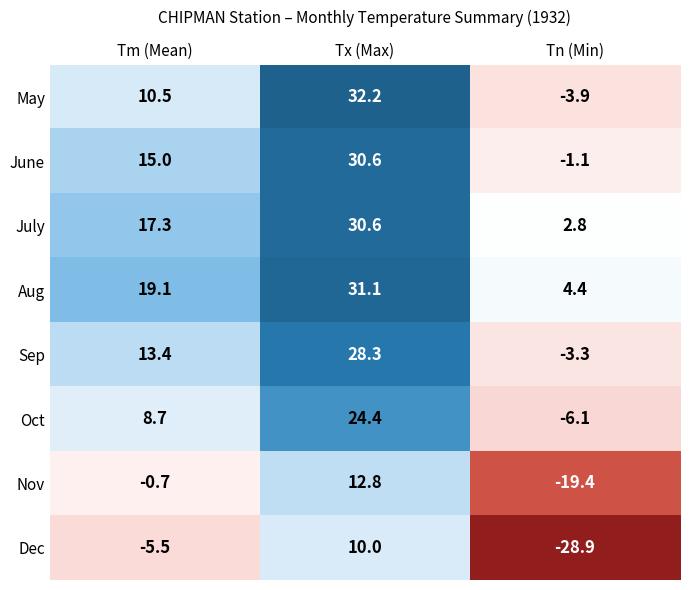

What is the sum of all Oct values?

27.0